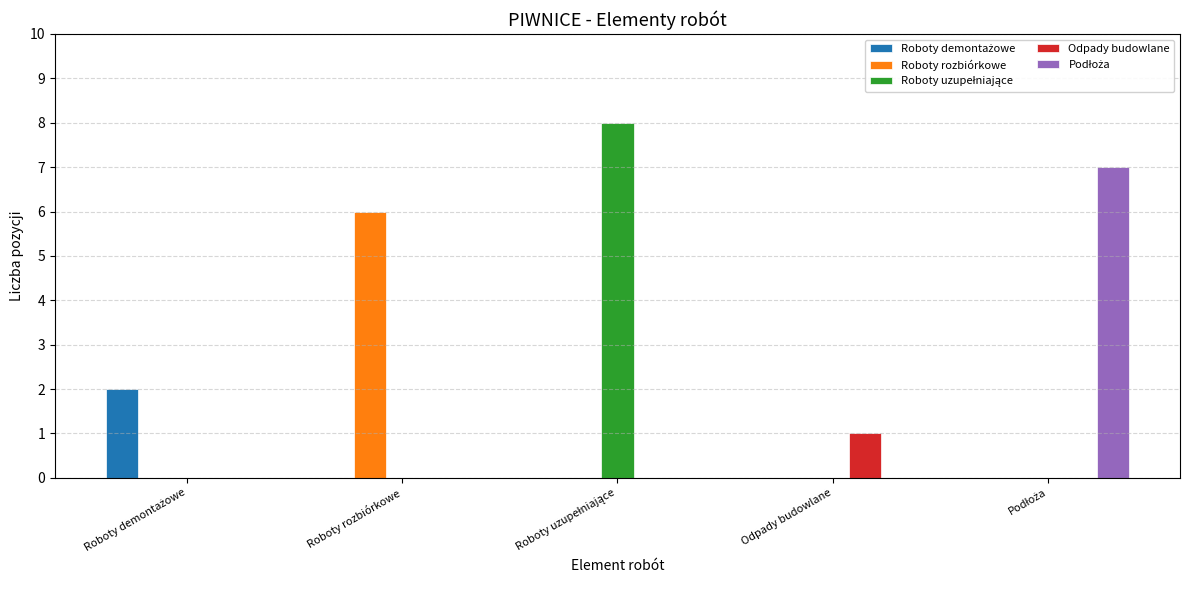

What is the sum of all Roboty rozbiórkowe values?

6